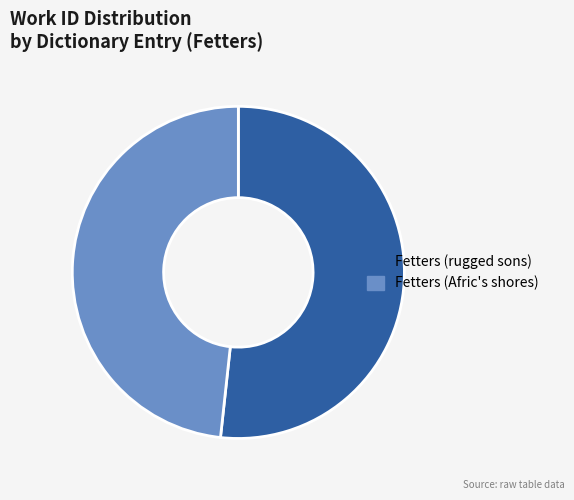

Count the number of slices in the pie.

2